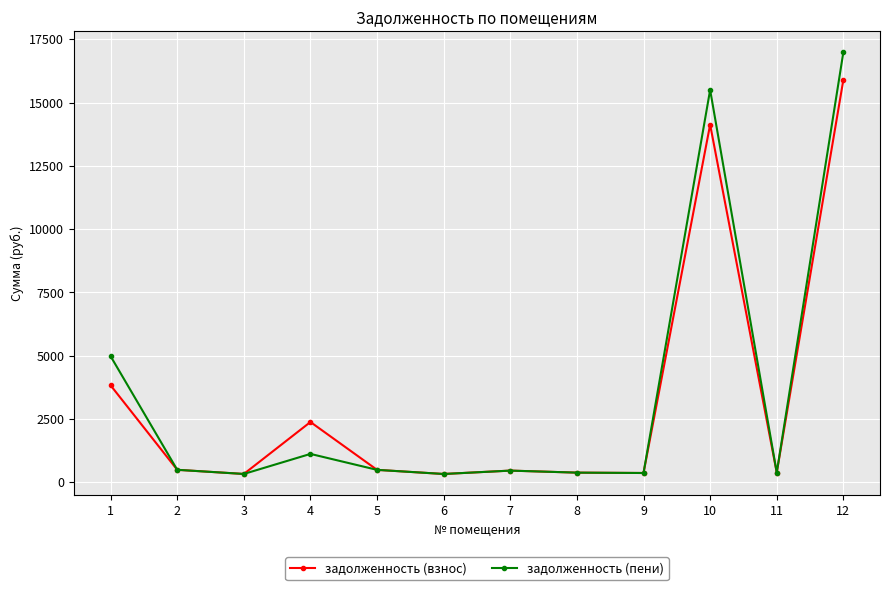

At which category does задолженность (взнос) reach its first local valley?

3